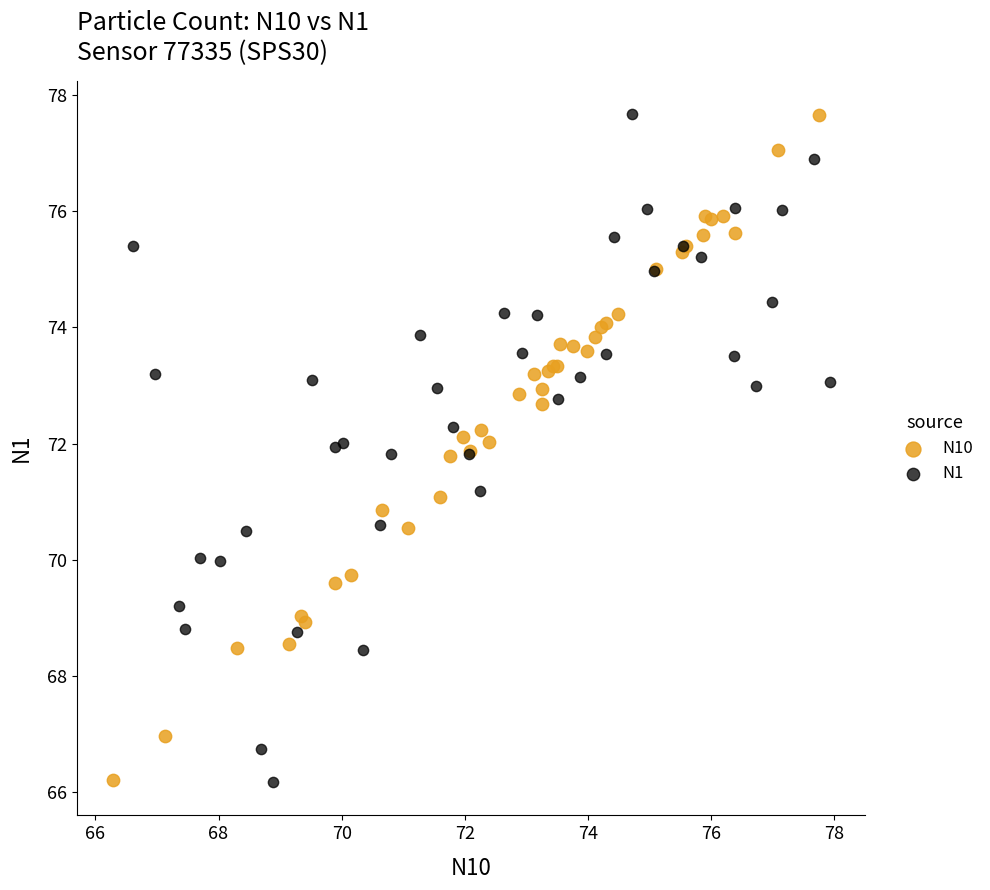

What are all the series names shown in the legend?

N10, N1